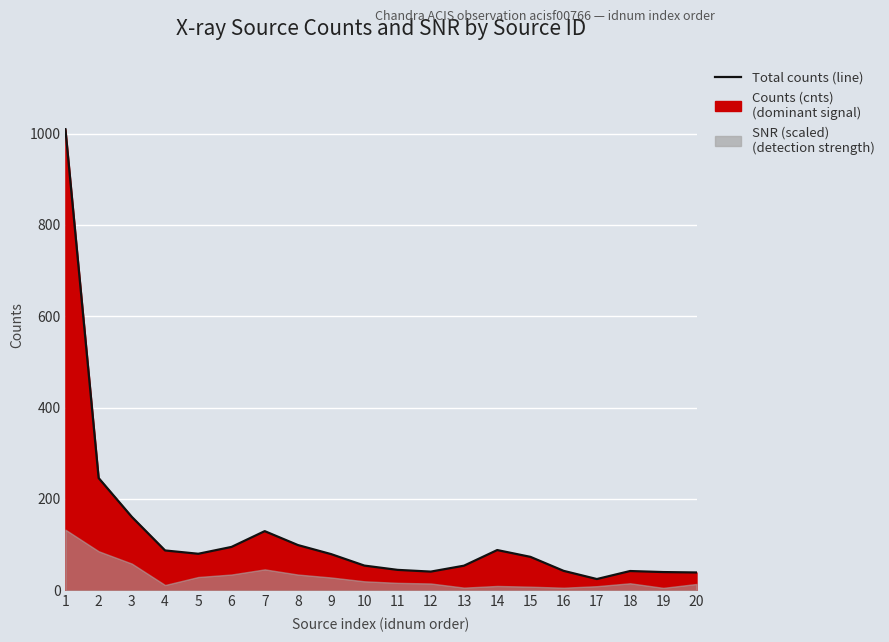

Rank the categories by value from highest to lowest.

1, 2, 3, 7, 8, 6, 14, 4, 5, 9, 15, 10, 13, 11, 16, 18, 12, 19, 20, 17